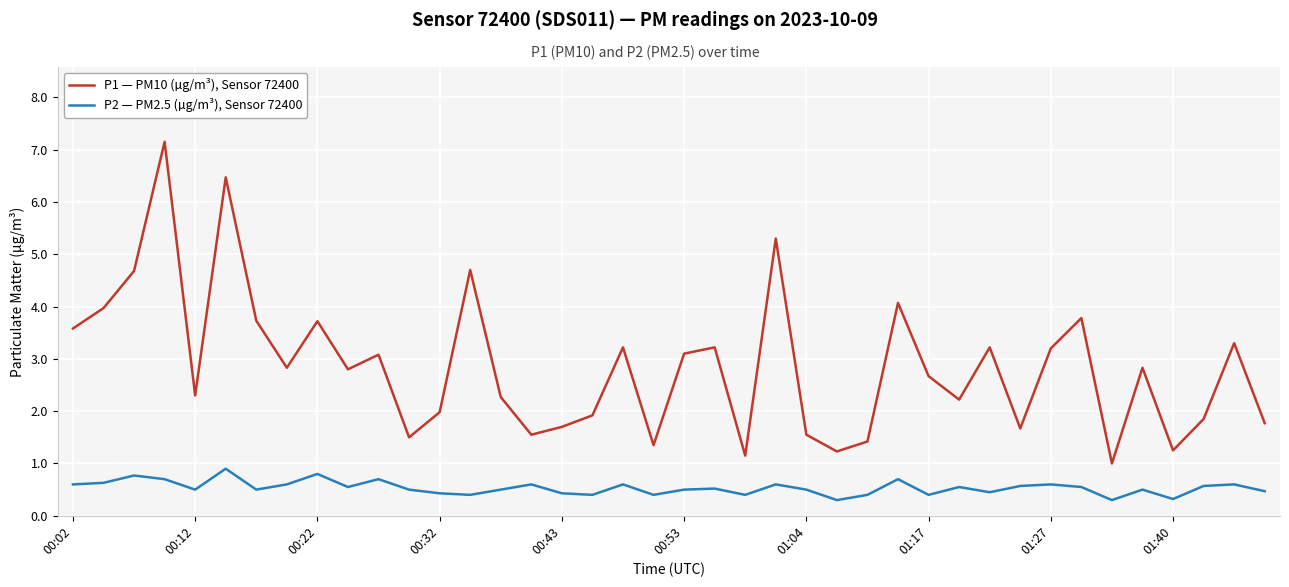

List the series in order of their overall mean, highest first.

P1 — PM10 (µg/m³), Sensor 72400, P2 — PM2.5 (µg/m³), Sensor 72400